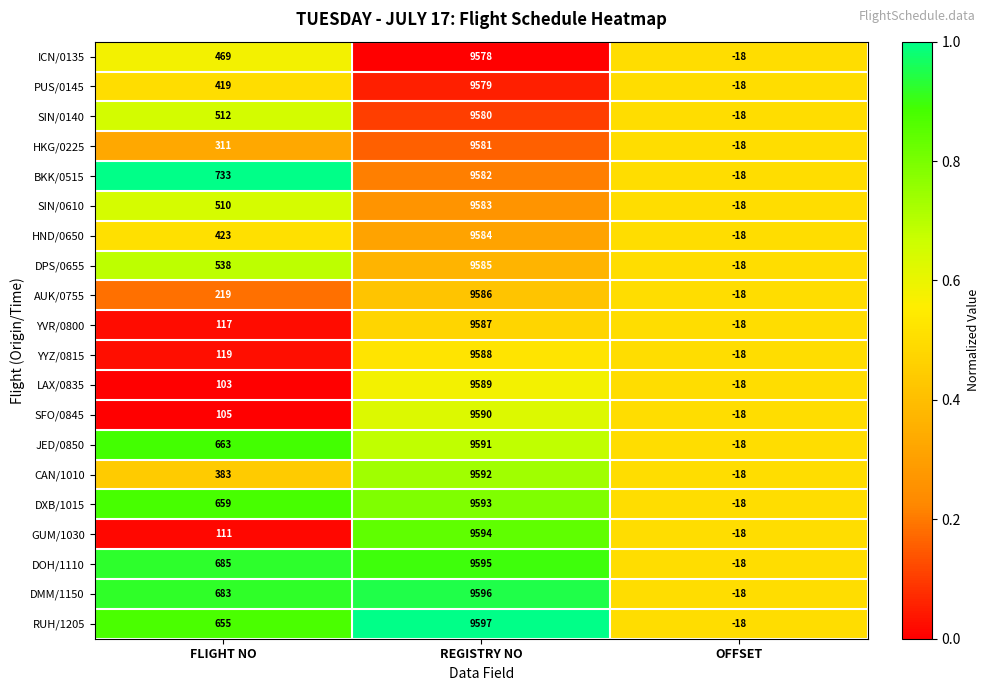

How many distinct data groups are displayed?

20